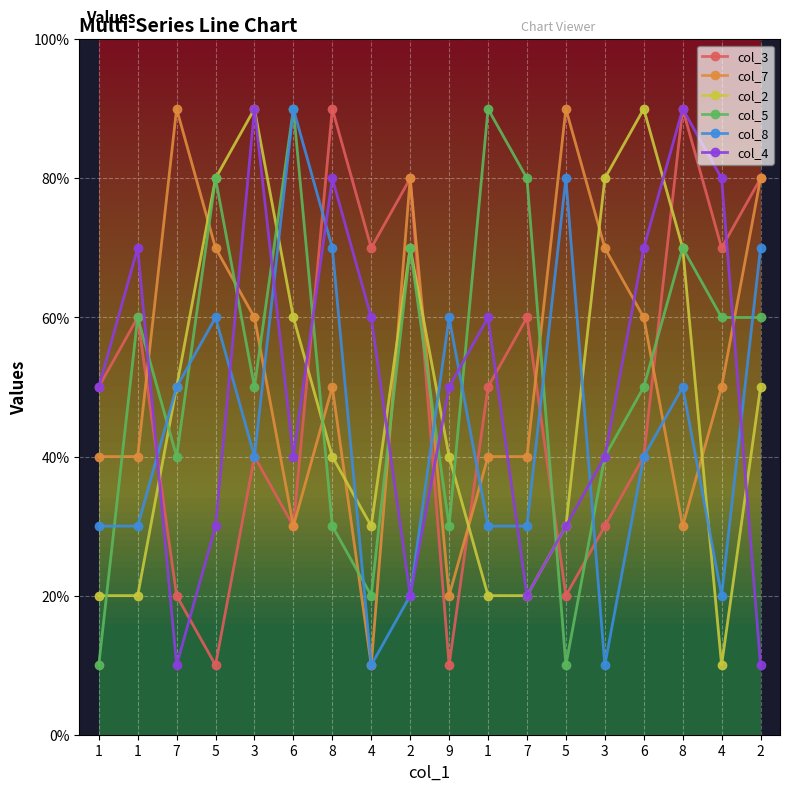

What are all the series names shown in the legend?

col_3, col_7, col_2, col_5, col_8, col_4